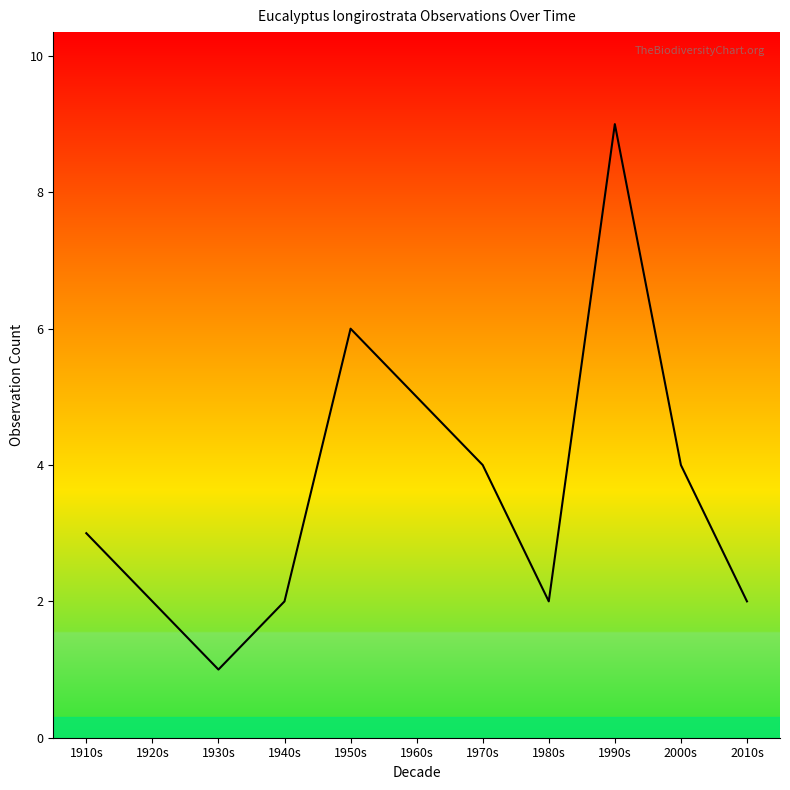

Which category has the highest value across all series?

1990s